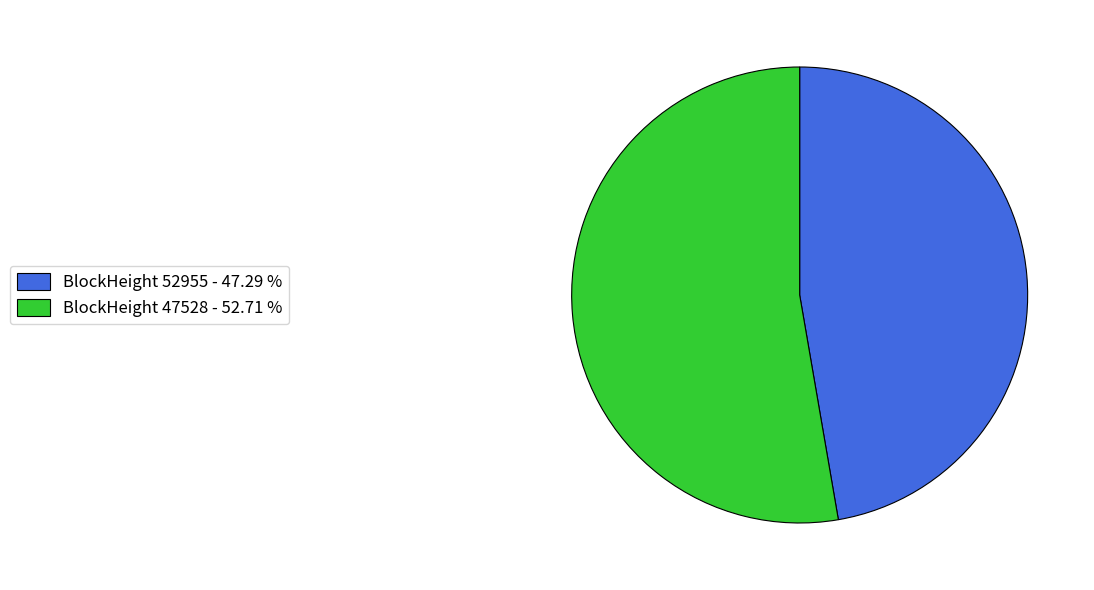

Rank the categories by value from lowest to highest.

BlockHeight 52955 - 47.29 %, BlockHeight 47528 - 52.71 %